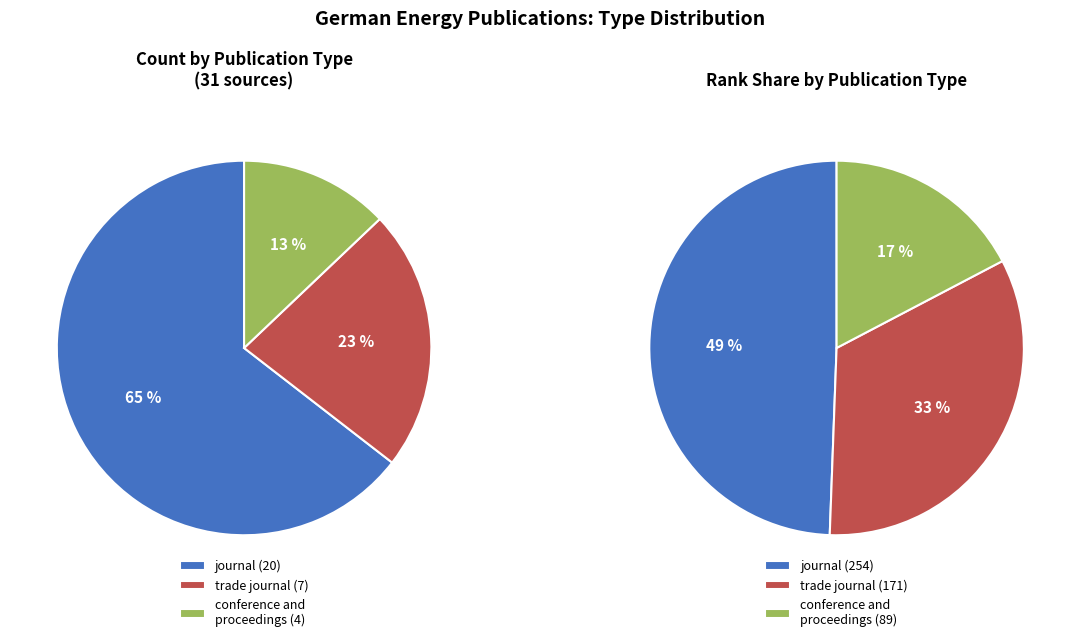

Combined, what portion of the pie is trade journal and journal?

87.1%